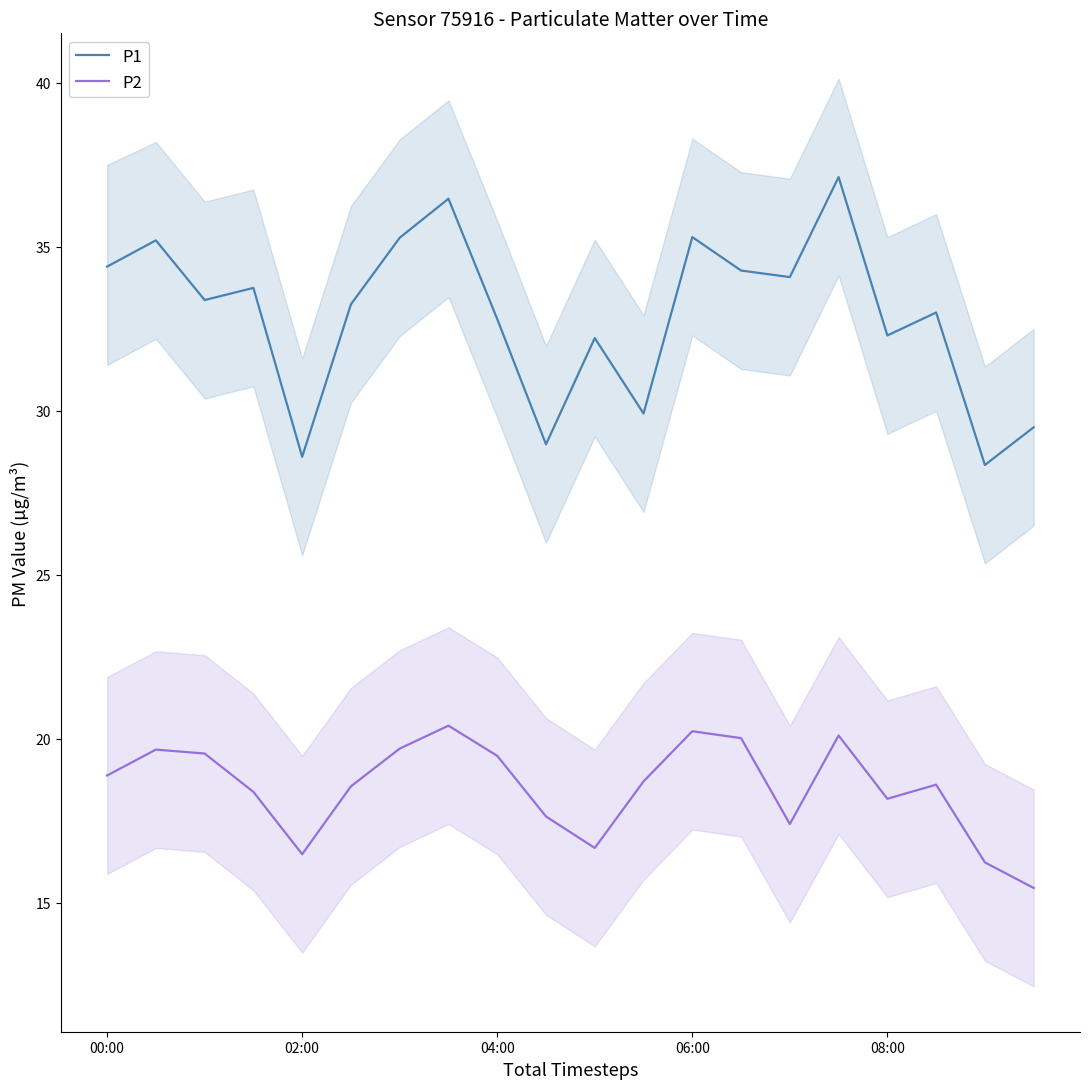

The value of P2 at 04:00 is 19.5. True or false?

True